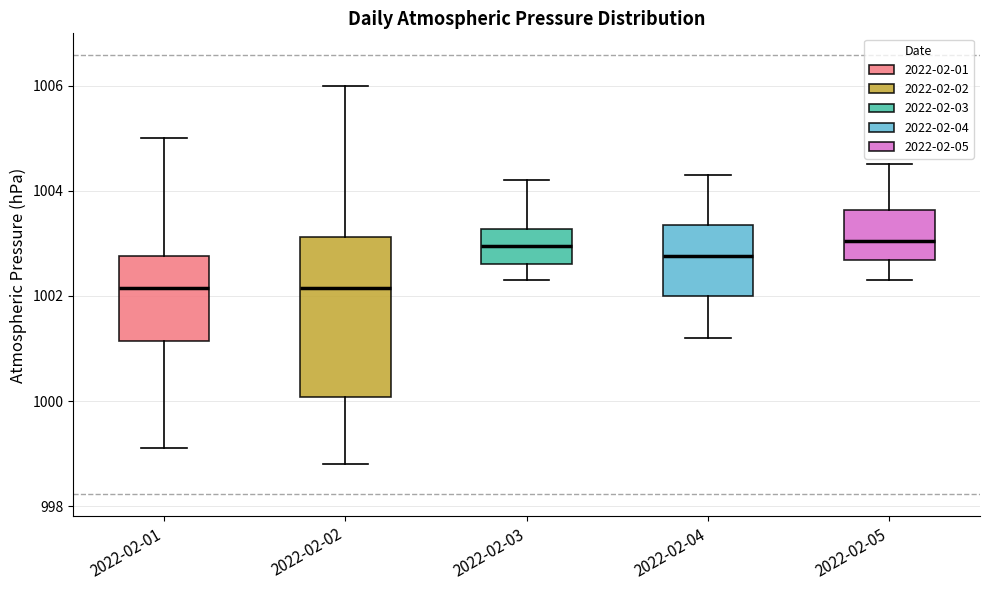

Comparing the boxes themselves (not the whiskers), which one is the tallest?

2022-02-02